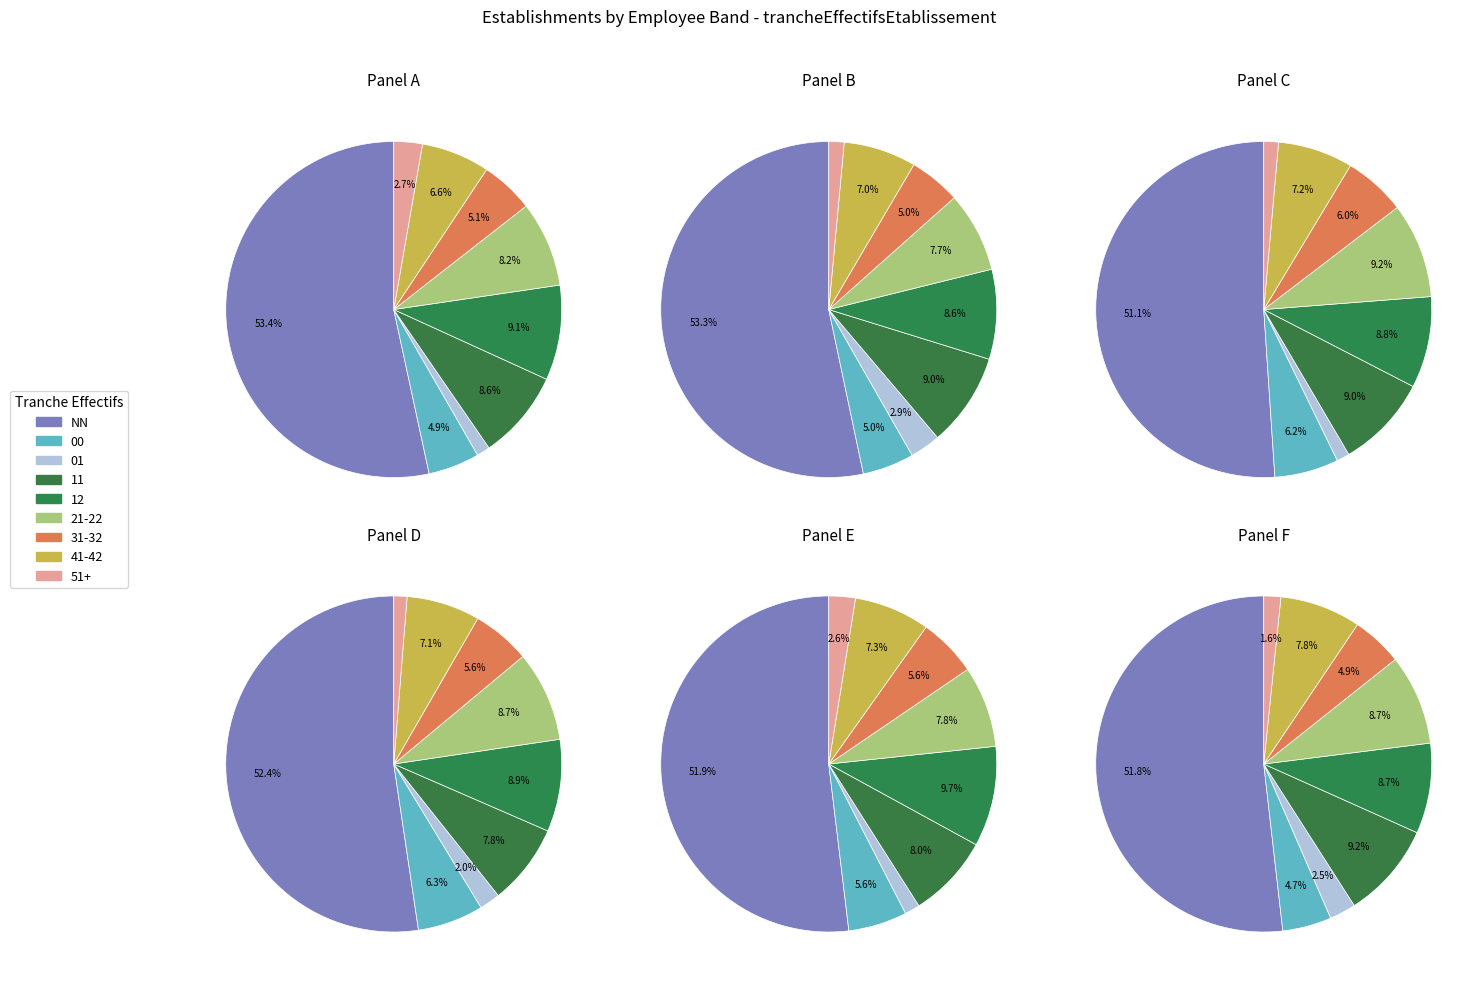

What percentage is the NN slice, to the nearest percent?

51%